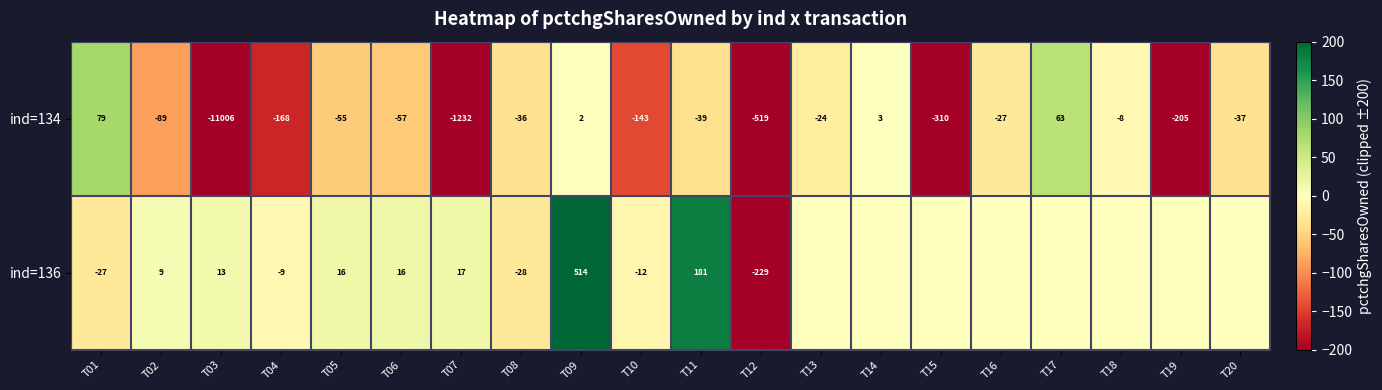

How many data points in ind=134 are less than -39?

10